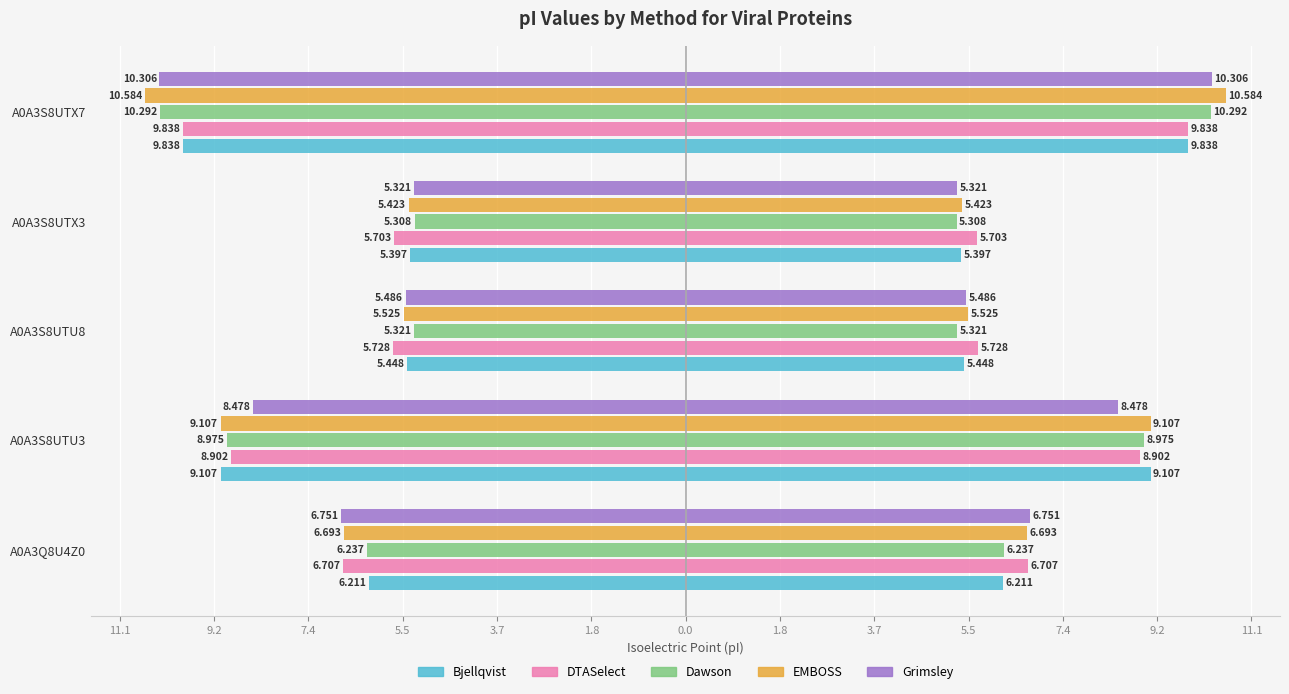

At how many categories does at least one series exceed -8?

3